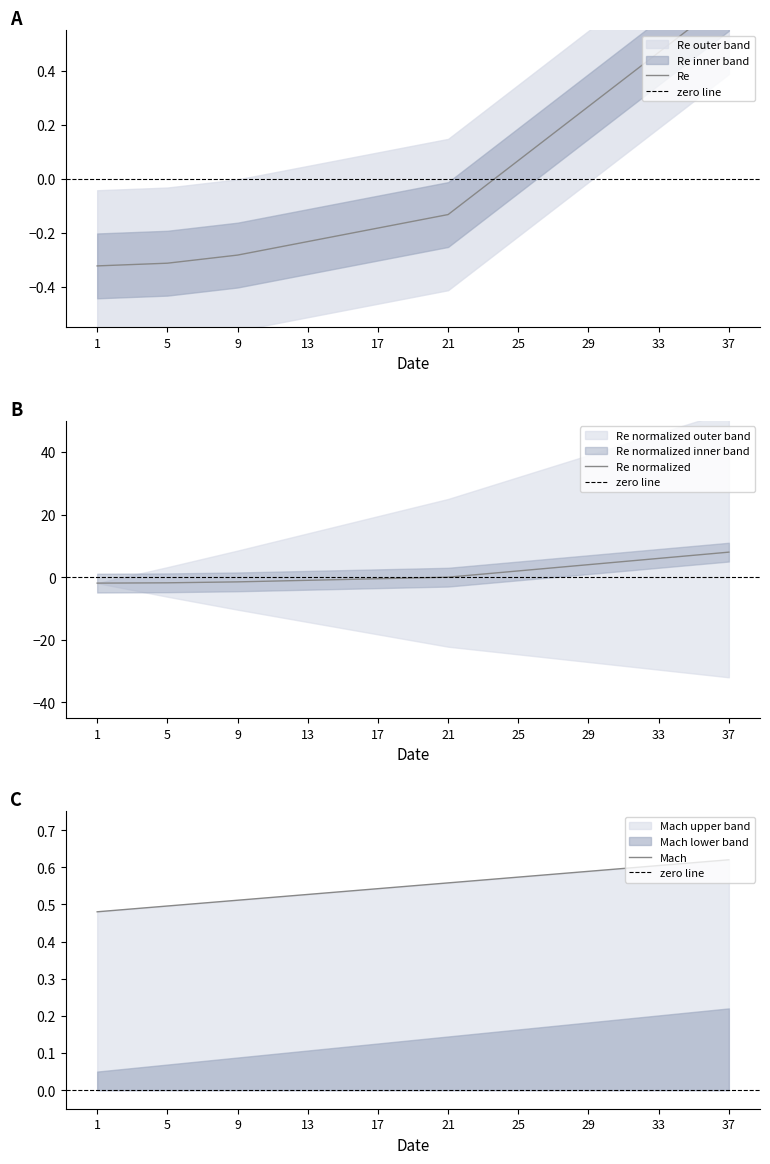

At which label does Re normalized reach its peak?

37